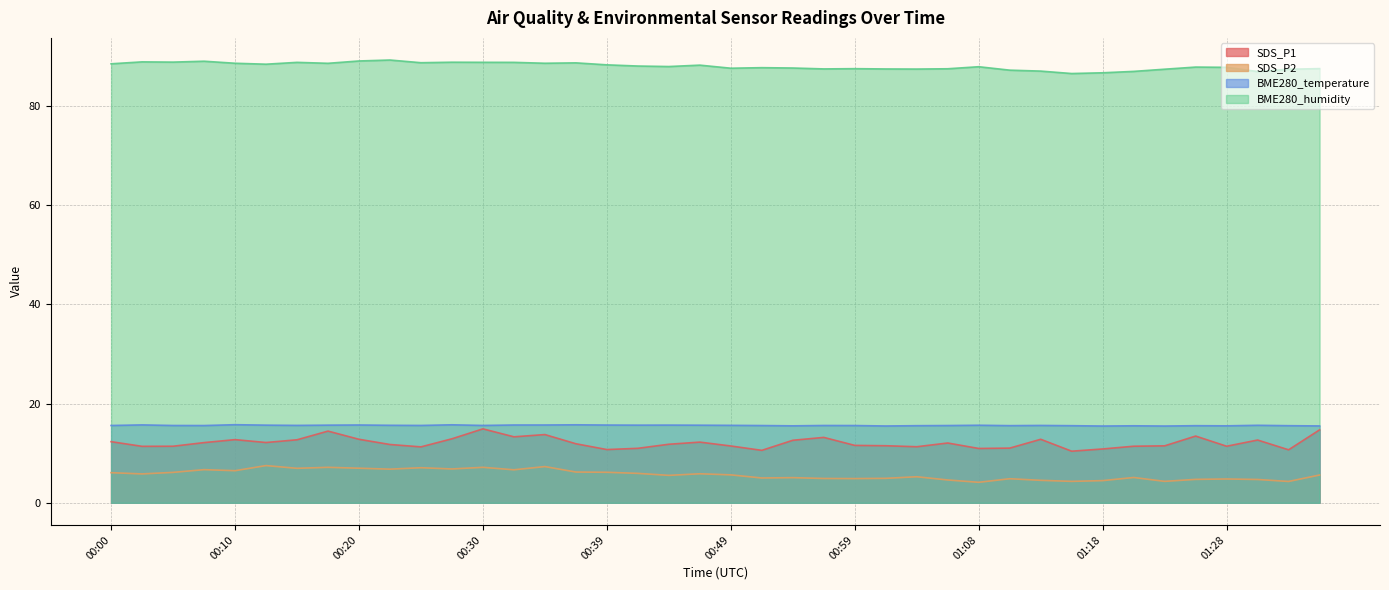

What are all the series names shown in the legend?

SDS_P1, SDS_P2, BME280_temperature, BME280_humidity